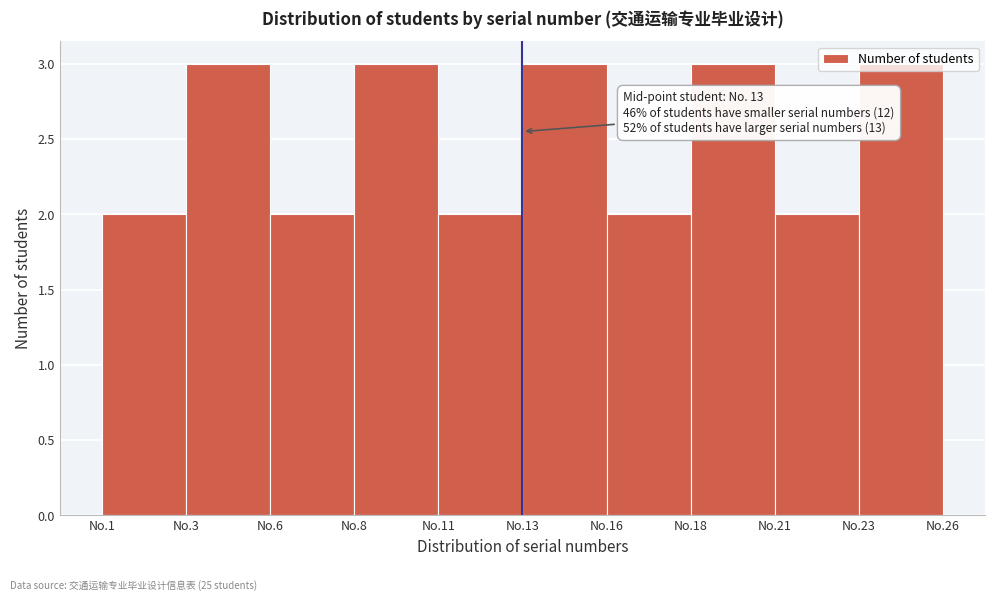

Which has a higher value, No.11 or No.3?

No.3